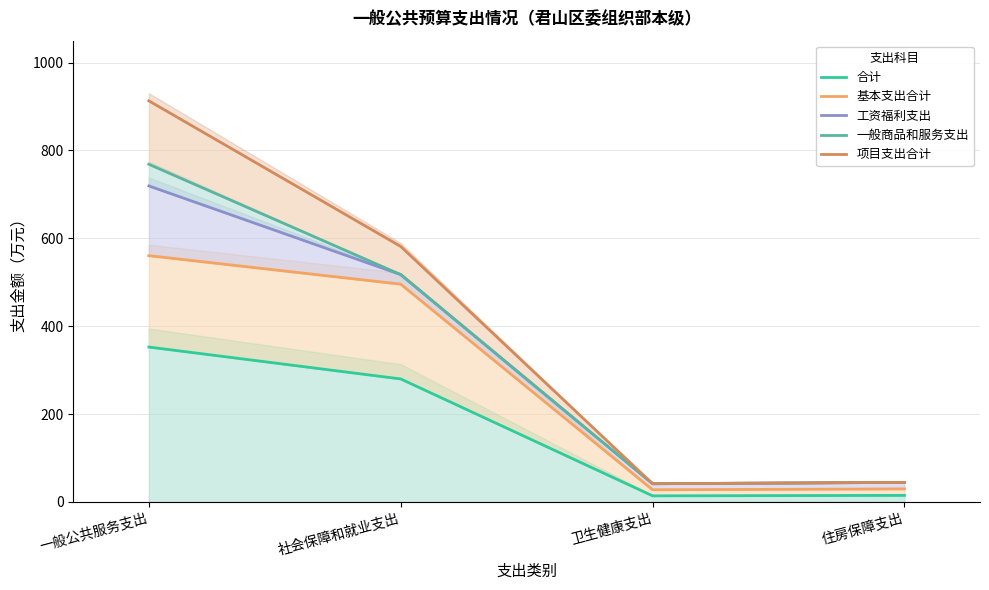

Reading left to right, list all the values displayed in this chart.

合计: 一般公共服务支出=352.4	社会保障和就业支出=279.9	卫生健康支出=13.8	住房保障支出=14.8
基本支出合计: 一般公共服务支出=560.5	社会保障和就业支出=495.6	卫生健康支出=27.6	住房保障支出=29.6
工资福利支出: 一般公共服务支出=719.2	社会保障和就业支出=517.4	卫生健康支出=41.3	住房保障支出=44.4
一般商品和服务支出: 一般公共服务支出=768.5	社会保障和就业支出=517.4	卫生健康支出=41.3	住房保障支出=44.4
项目支出合计: 一般公共服务支出=912.9	社会保障和就业支出=581.5	卫生健康支出=41.3	住房保障支出=44.4